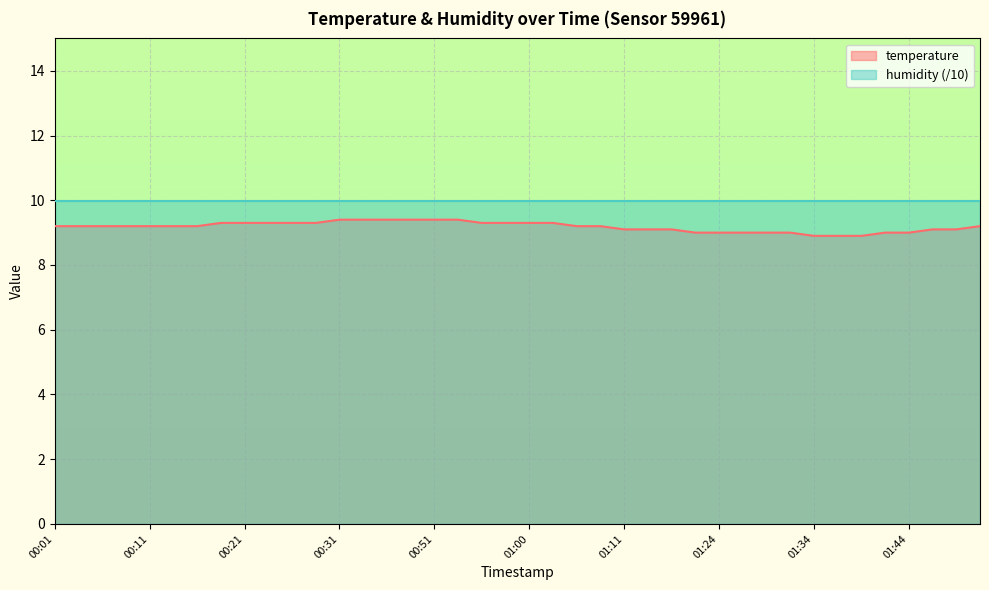

How many lines are shown in the chart?

2